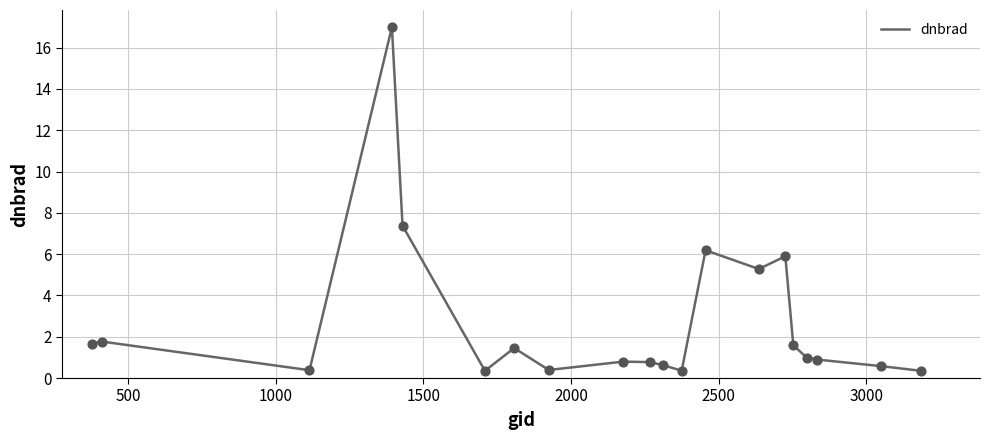

What is the maximum value shown in the chart?

17.0